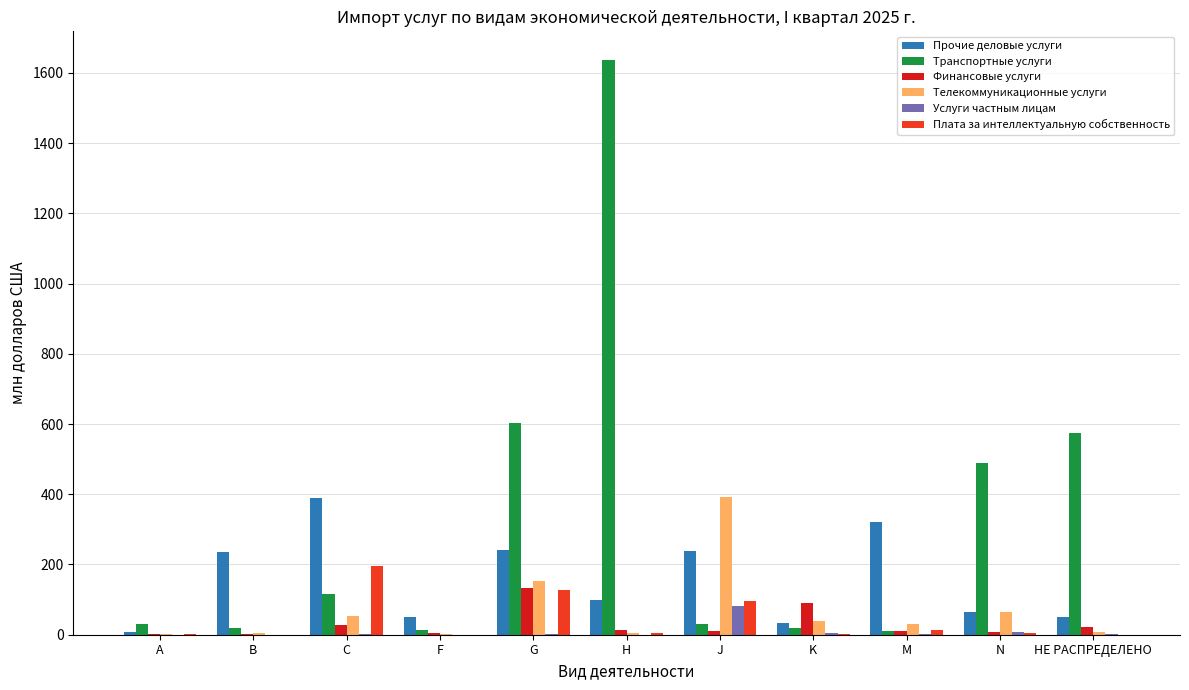

What is the greatest value displayed?

1636.5